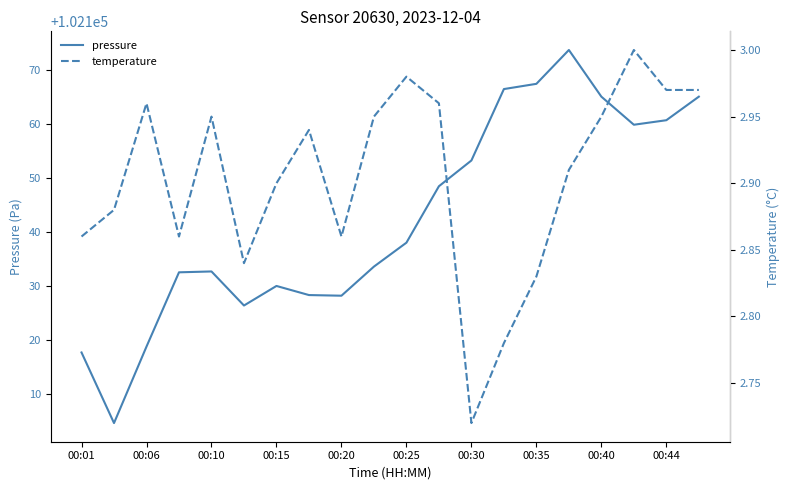

Where is pressure nearest to the value 102139?

00:25